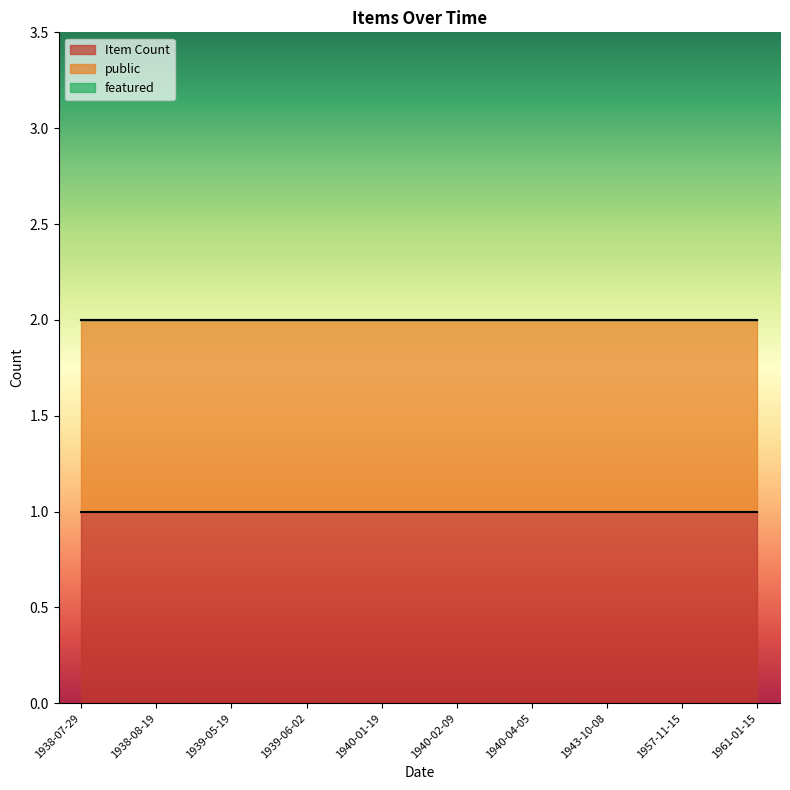

Count the number of data series in this chart.

3